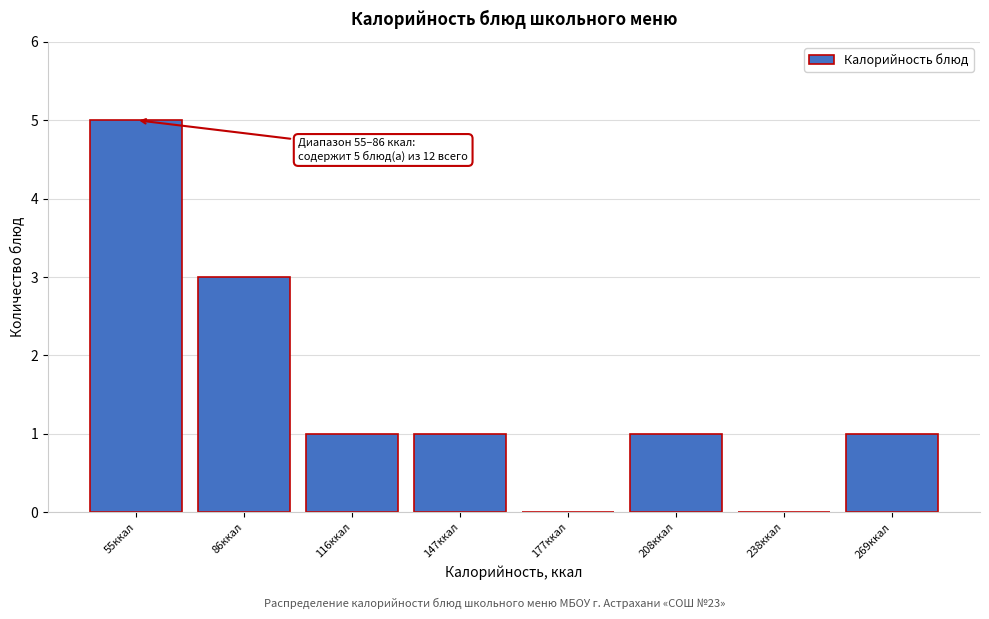

Reading right to left, list all the values displayed in this chart.

269ккал=1	238ккал=0	208ккал=1	177ккал=0	147ккал=1	116ккал=1	86ккал=3	55ккал=5